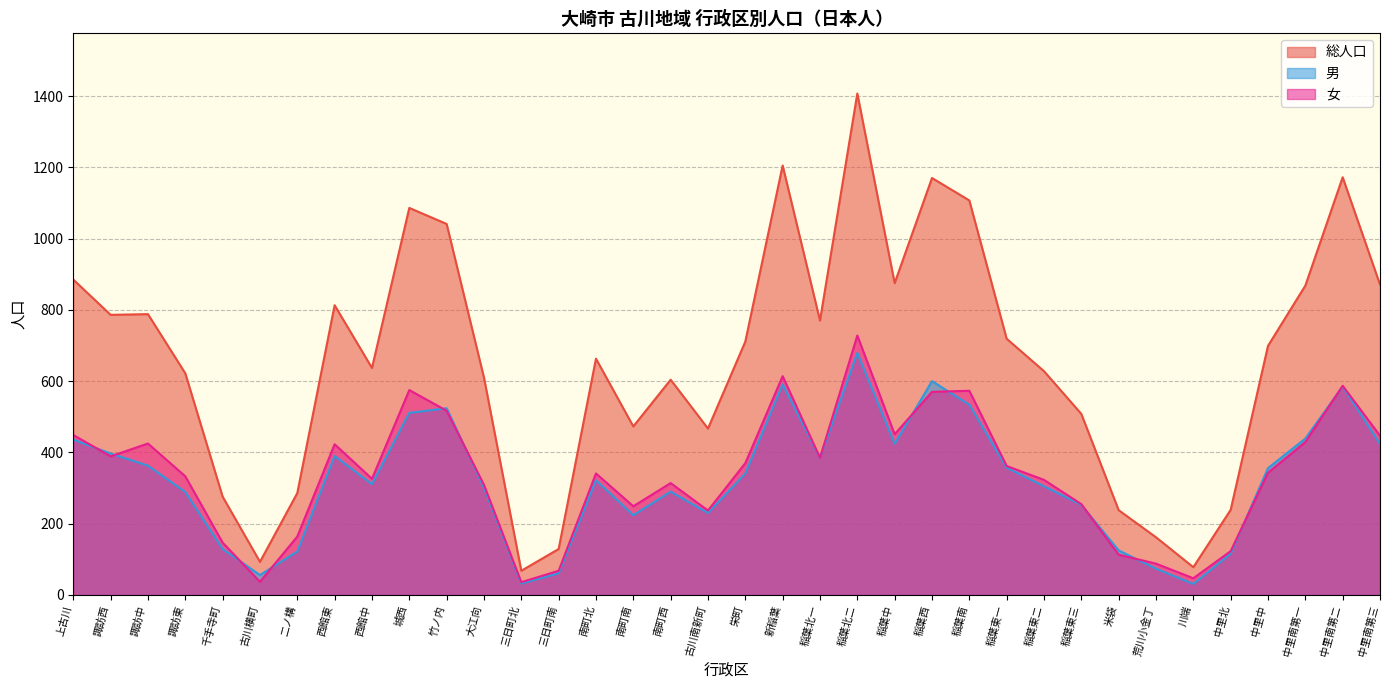

What is the difference between the highest and lowest values at 諏訪東?

333